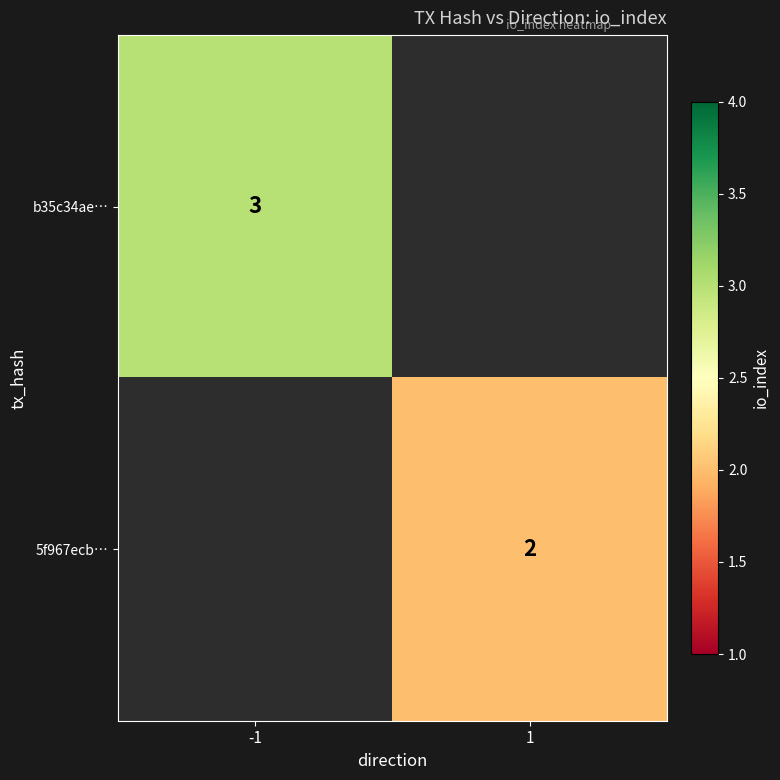

The b35c34ae… series shows 3 at -1. True or false?

True